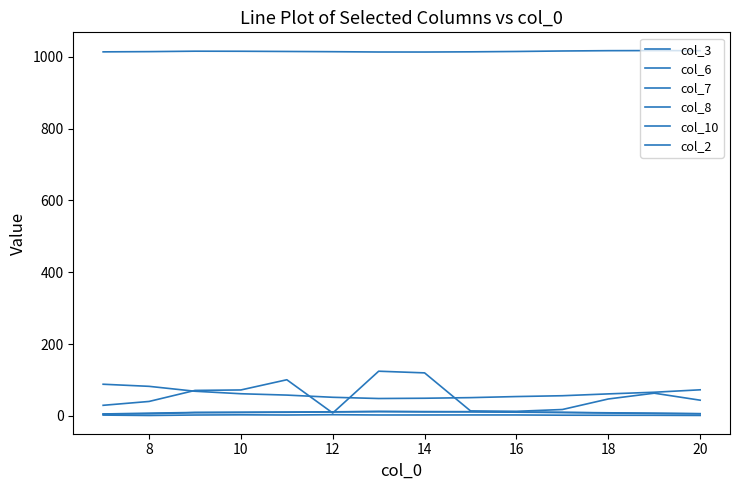

Is this an area chart (filled region under the line)?

No